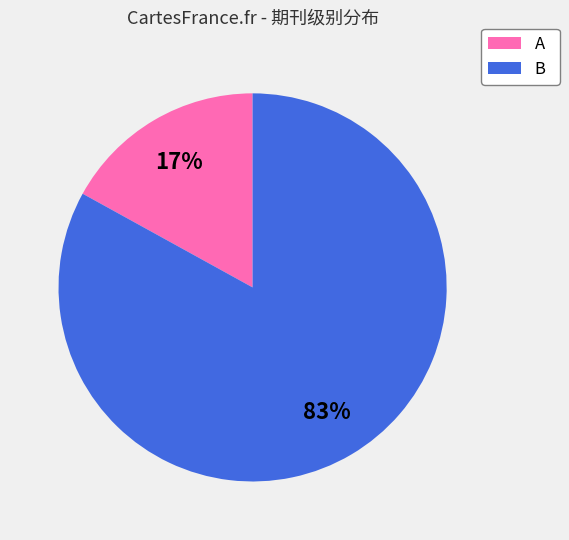

Between A and B, which is larger?

B